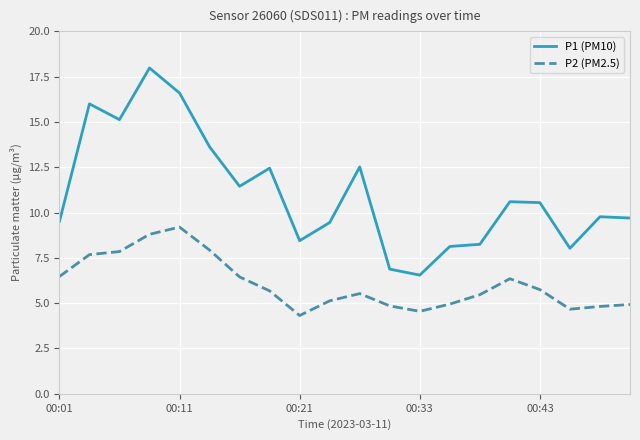

What is the difference between the maximum and minimum values in the P1 (PM10) series?

11.4